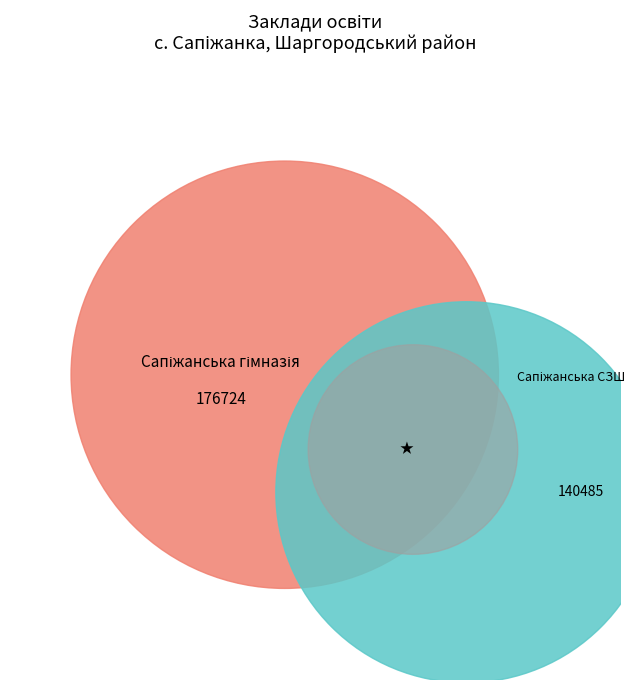

To the nearest percent, what percentage of the pie is Сапіжанська гімназія філія Джуринського?

56%